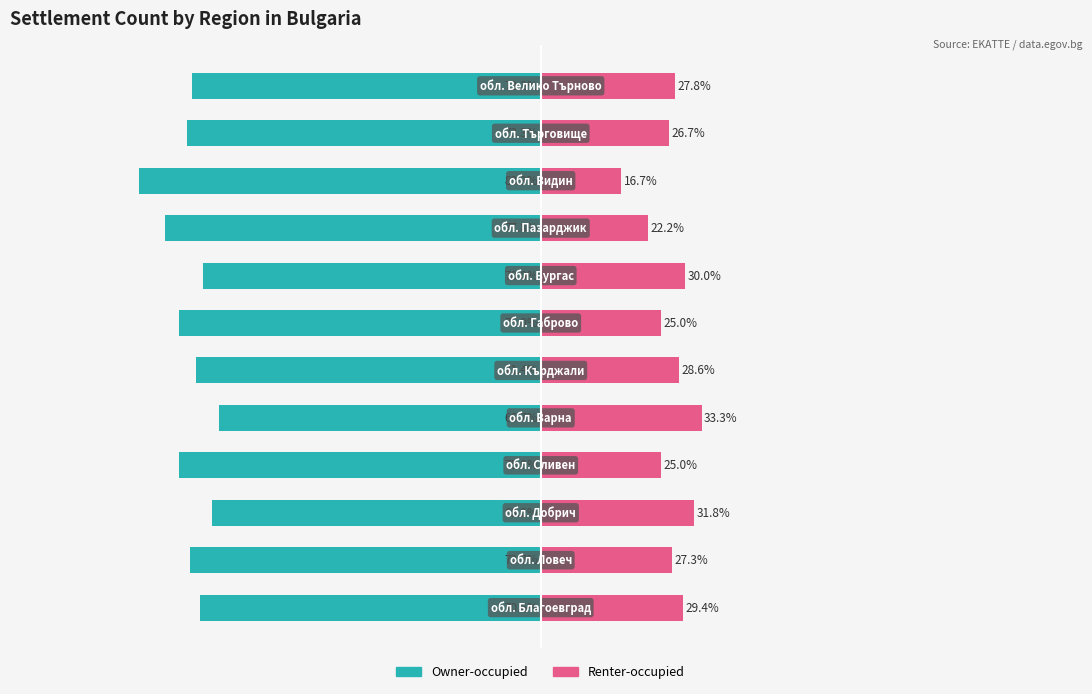

What are all the series names shown in the legend?

Owner-occupied, Renter-occupied